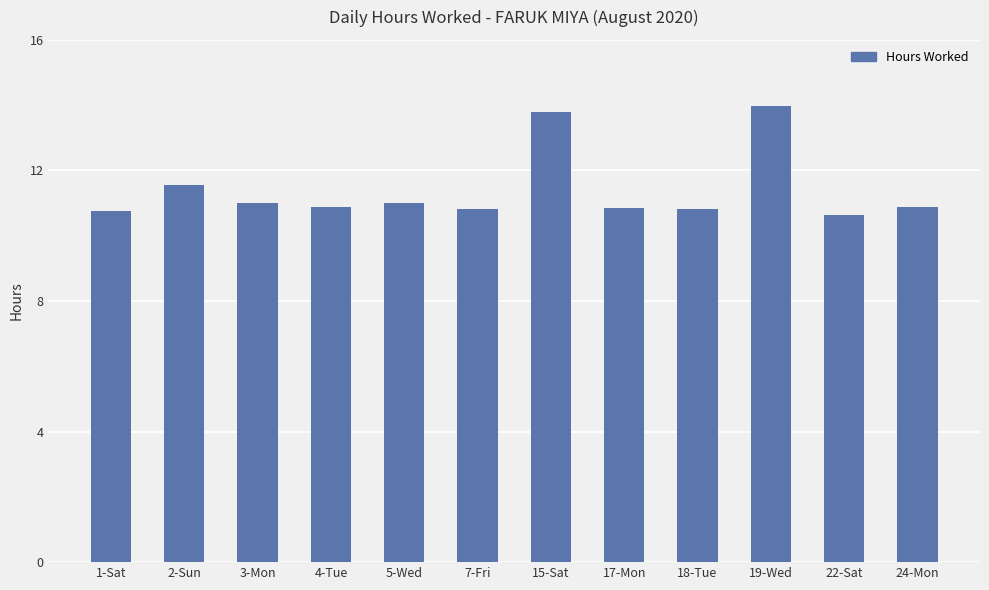

Approximately how many times larger is the value at 15-Sat compared to 3-Mon?

1.3